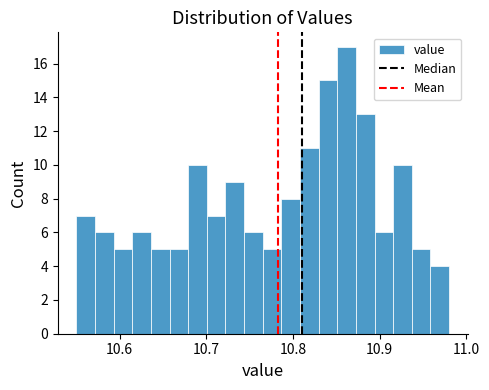

Read against the x-axis, roughly where is the centre of the tallest bar?

10.86